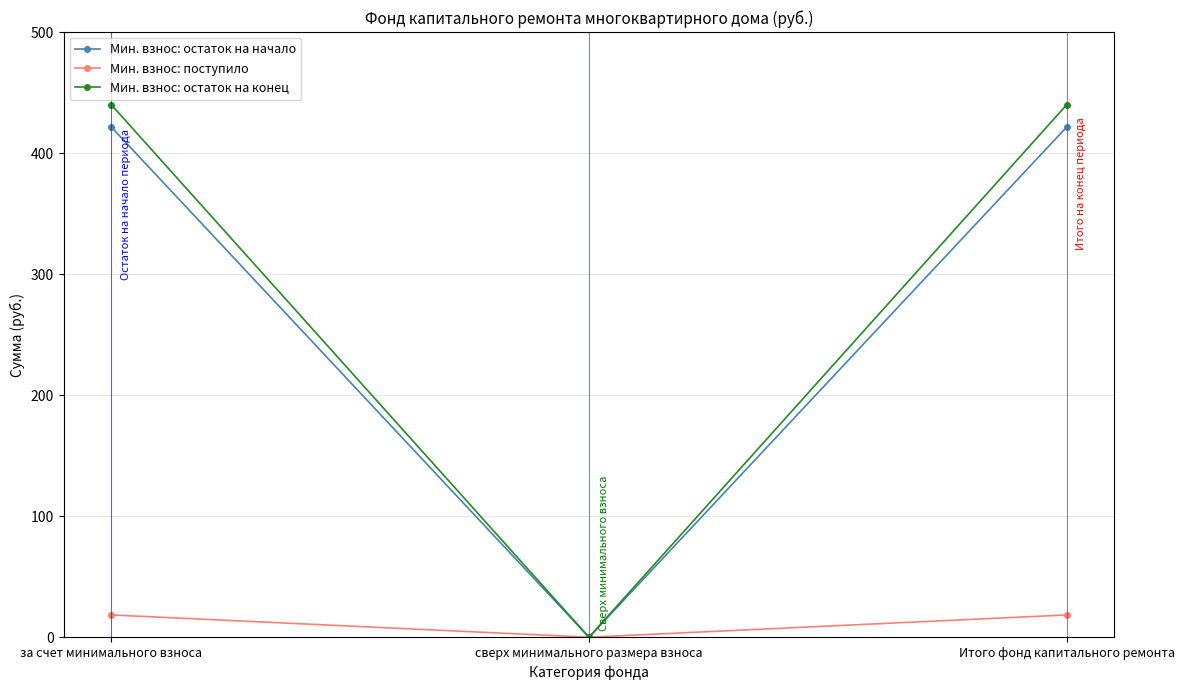

Count the number of data series in this chart.

3